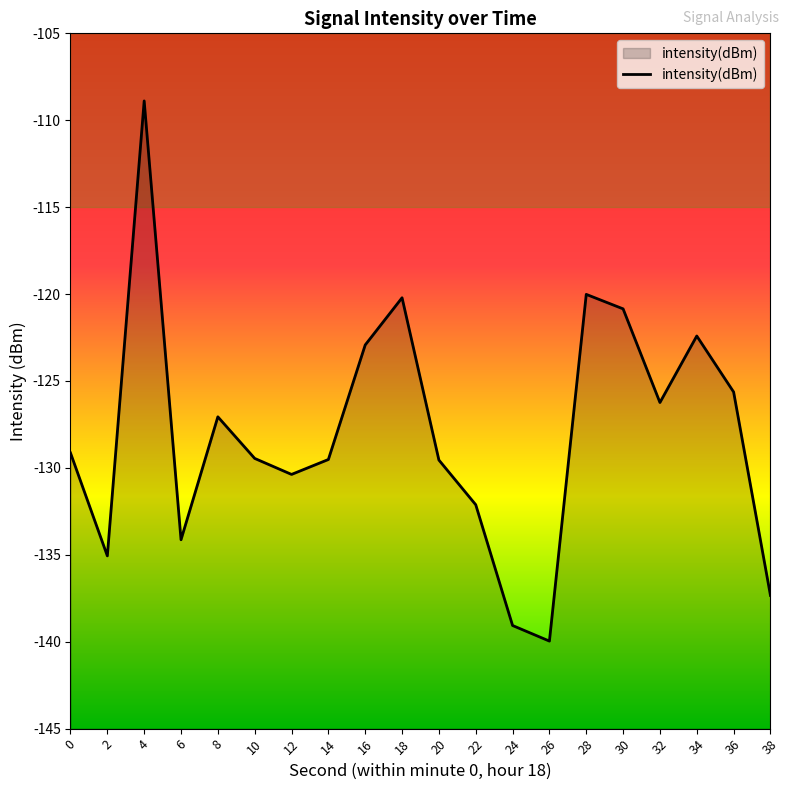

How many lines are shown in the chart?

1